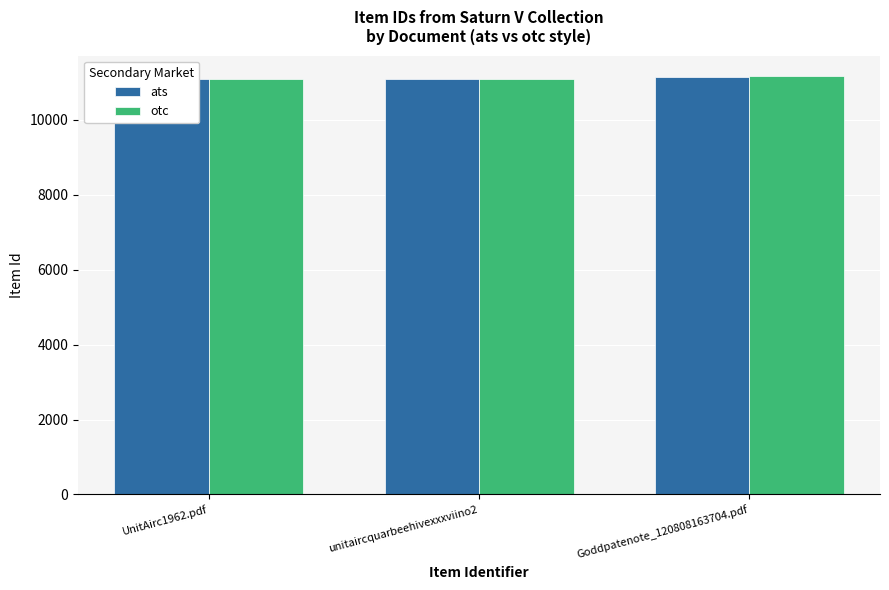

At which label is ats closest to 11117?

unitaircquarbeehivexxxviino2